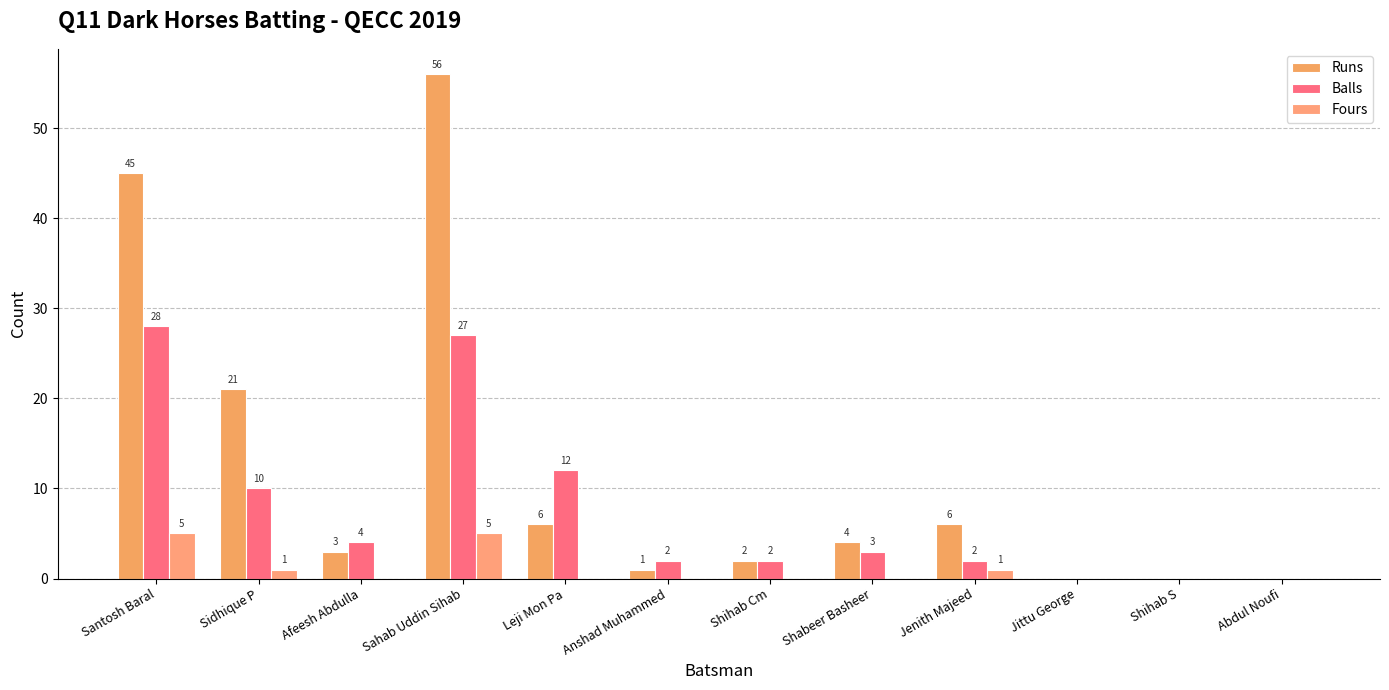

Rank the series by their maximum value, from highest to lowest.

Runs, Balls, Fours